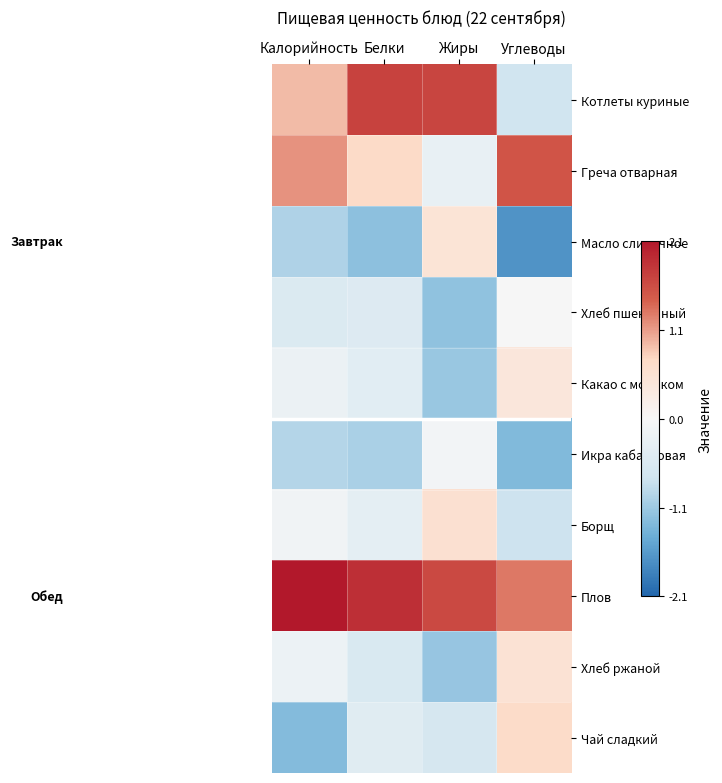

At which category is the sum across all series the highest?

Калорийность